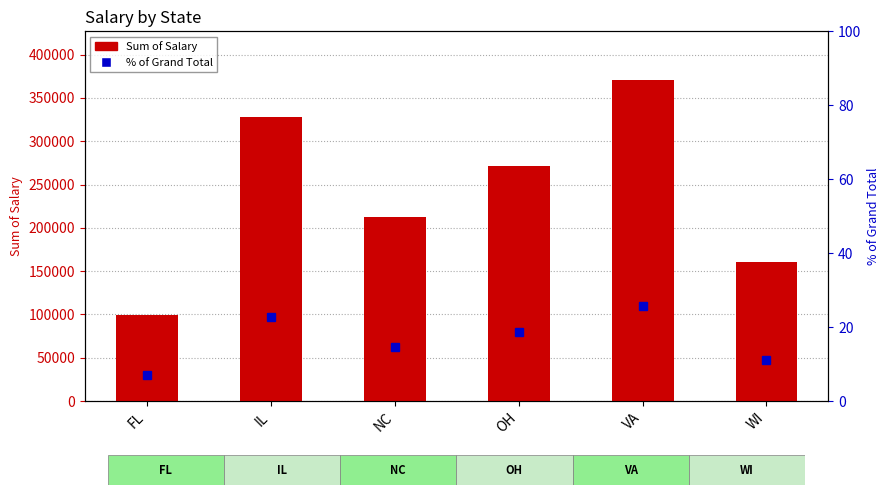

Reading left to right, what are all the values shown in this chart?

Sum of Salary: 99917.0	327477.0	212922.0	271163.0	371199.0	160524.0
% of Grand Total: 6.9	22.7	14.8	18.8	25.7	11.1